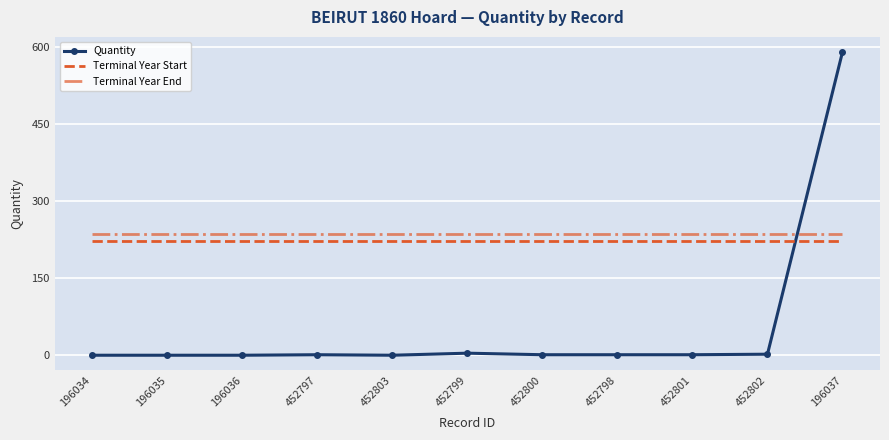

Is it true that Quantity equals 590 at 196037?

True